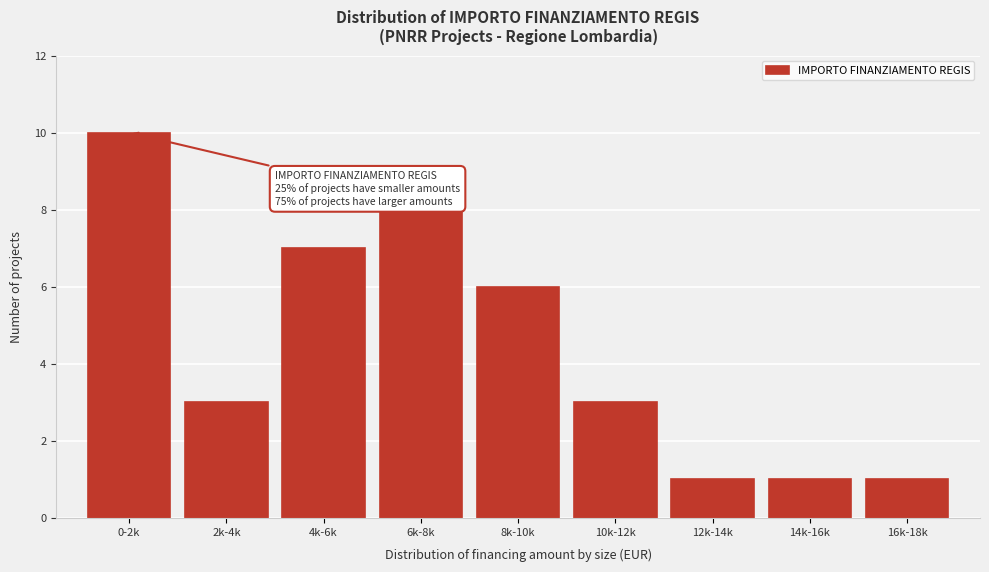

Reading left to right, what are all the values shown in this chart?

0-2k=10	2k-4k=3	4k-6k=7	6k-8k=8	8k-10k=6	10k-12k=3	12k-14k=1	14k-16k=1	16k-18k=1